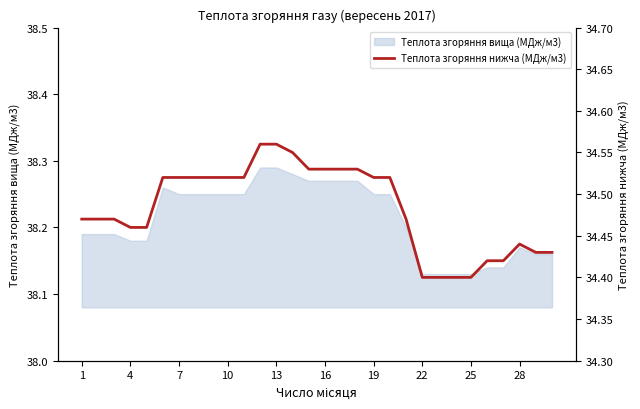

Count the values in the range 34 to 35.

30